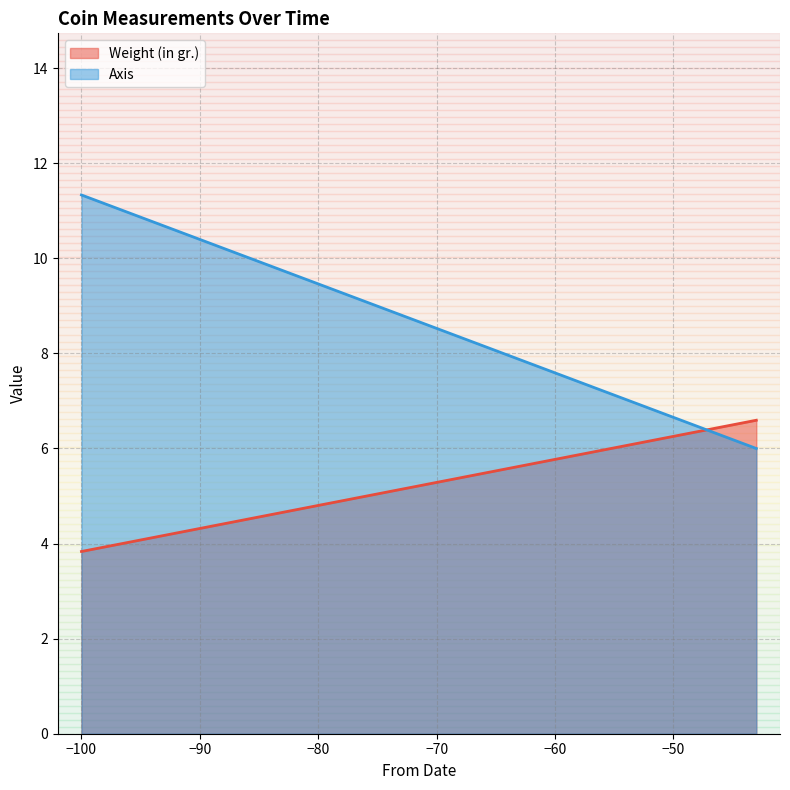

Where is Weight (in gr.) nearest to the value 5?

-100